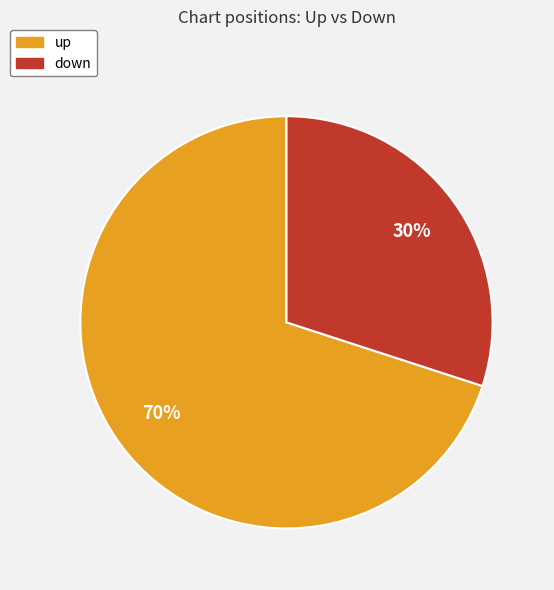

What is the ratio of the value at up to the value at down?

2.3